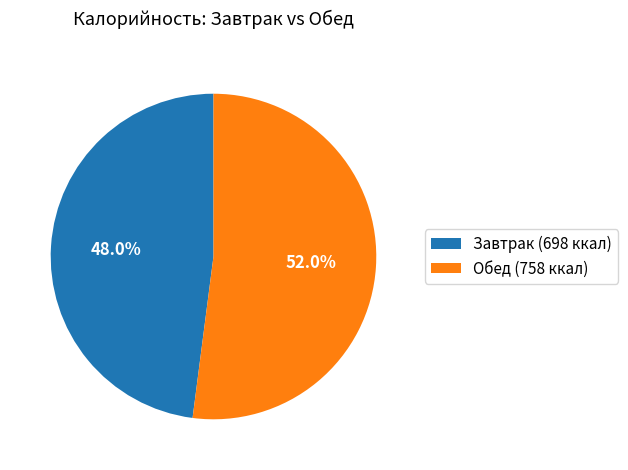

Rank the categories by value from lowest to highest.

Завтрак (698 ккал), Обед (758 ккал)